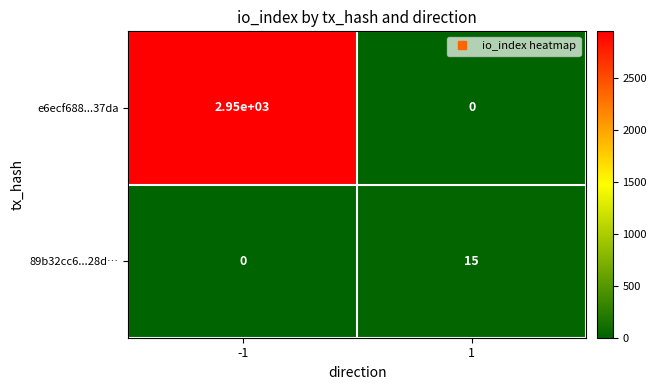

What is the sum of all 89b32cc6...28d… values?

15